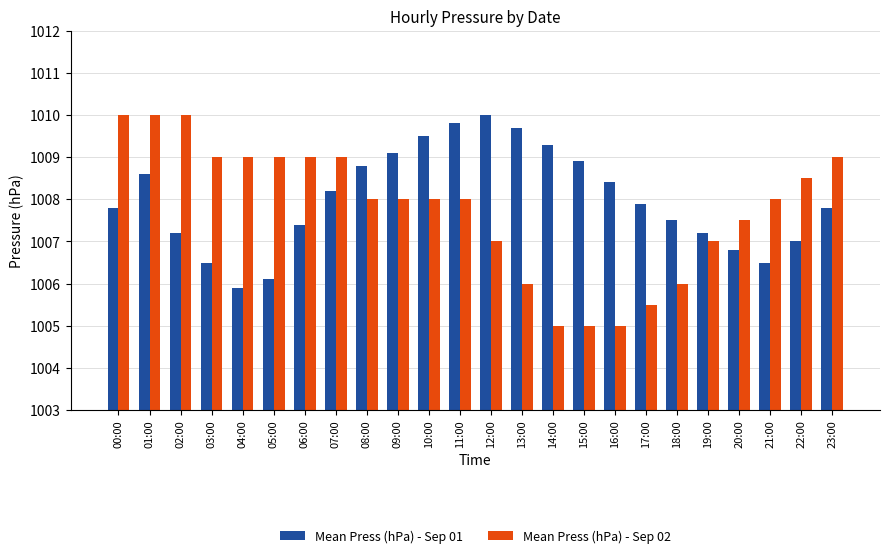

The value of Mean Press (hPa) - Sep 01 at 04:00 is 390.5. True or false?

False